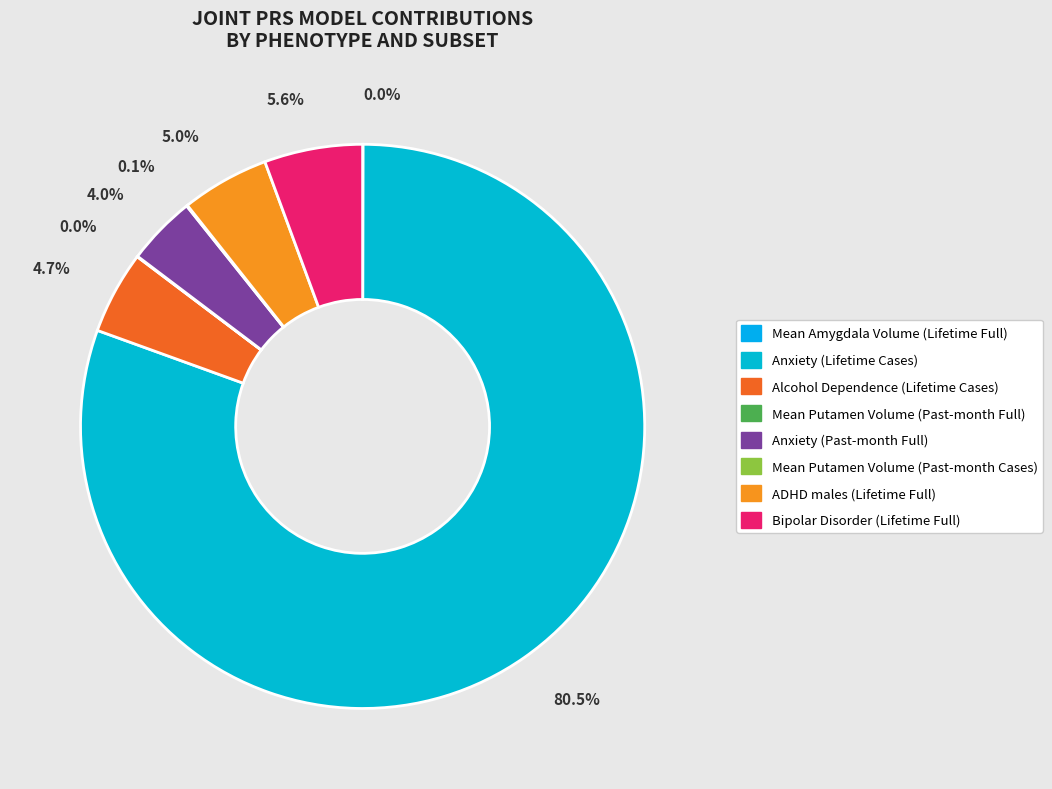

Count the number of slices in the pie.

8